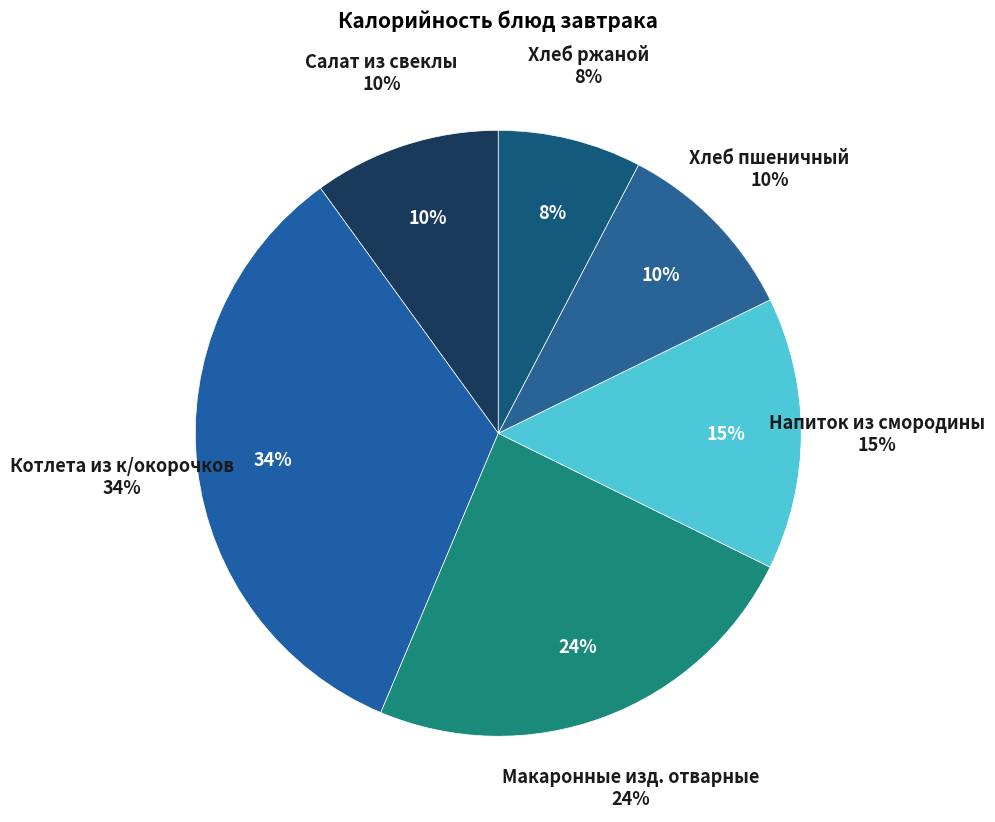

What is the smallest slice in the pie chart?

Хлеб ржаной